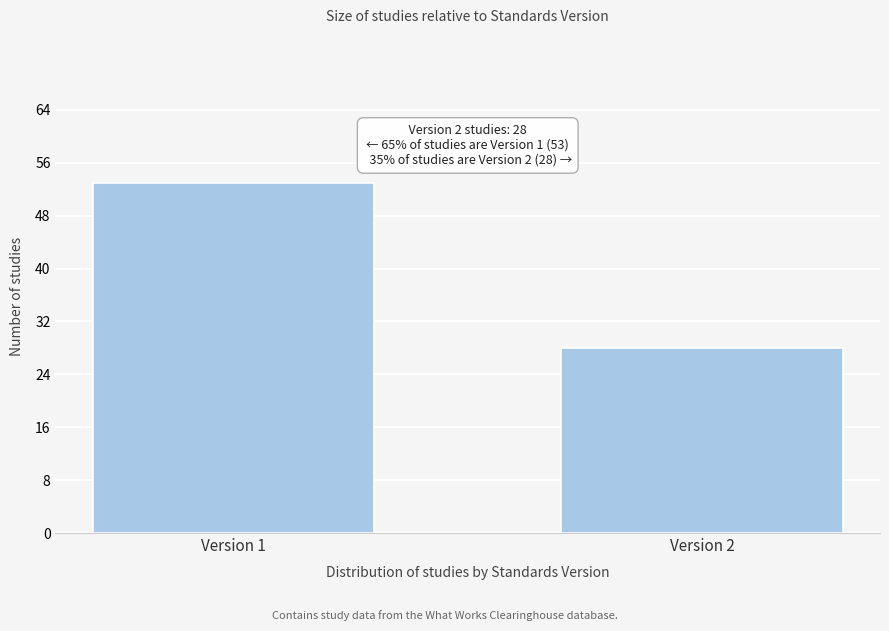

Reading left to right, transcribe all the data shown in this chart.

53	28